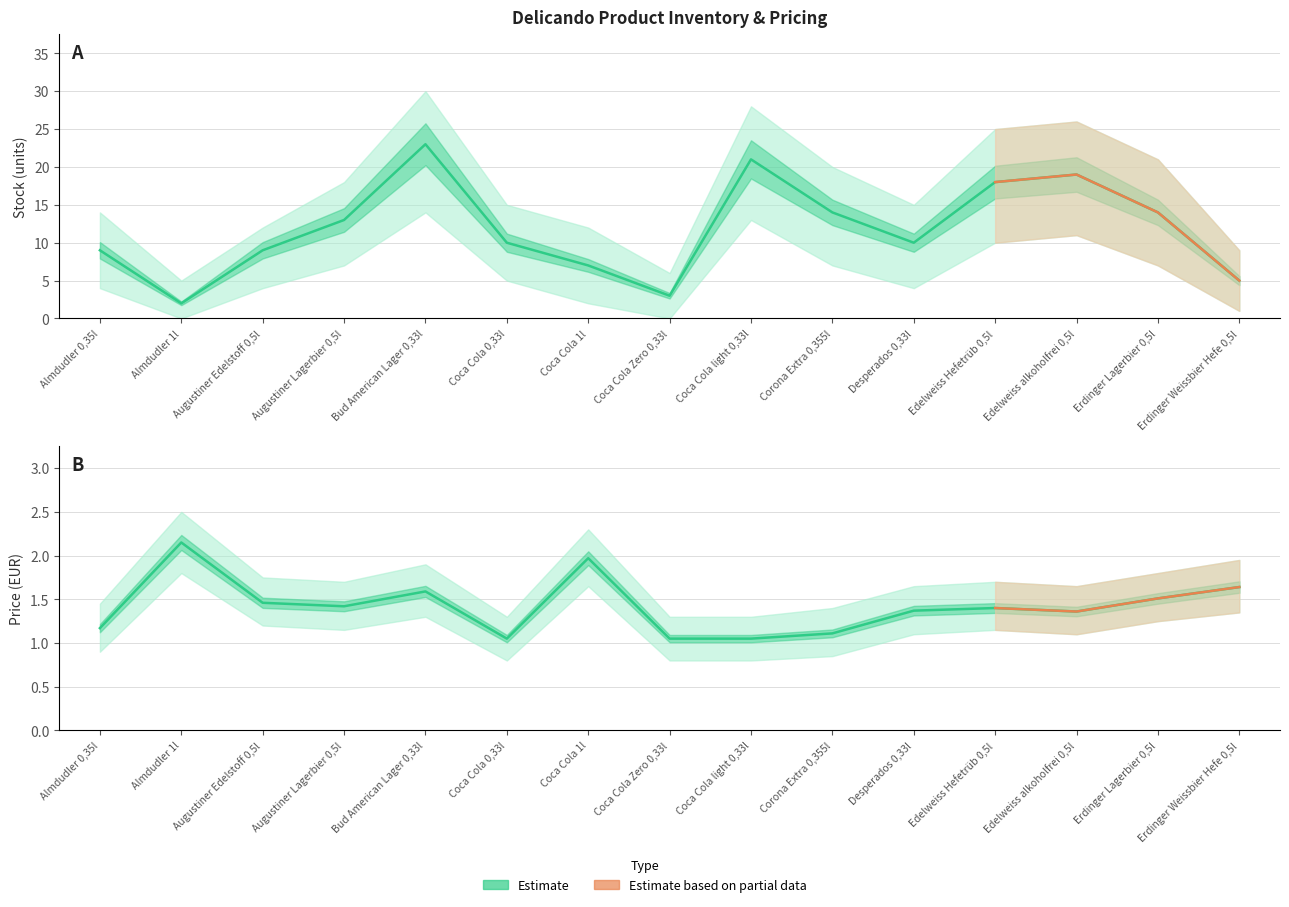

Is it true that Stock equals 4.5 at Desperados 0,33l?

False